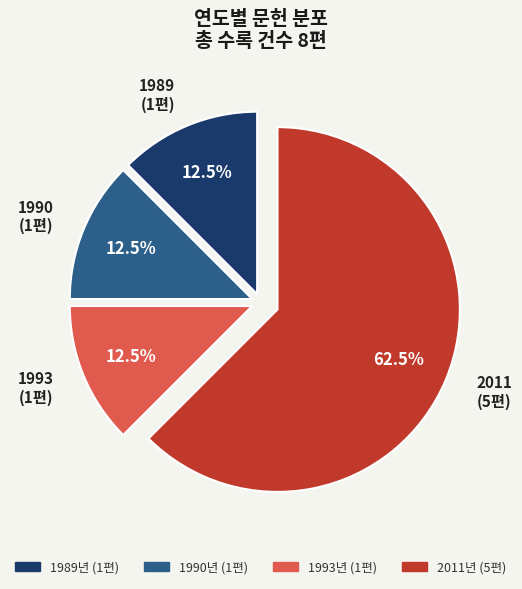

What portion of the pie excludes 1989 (1편)?

87.5%